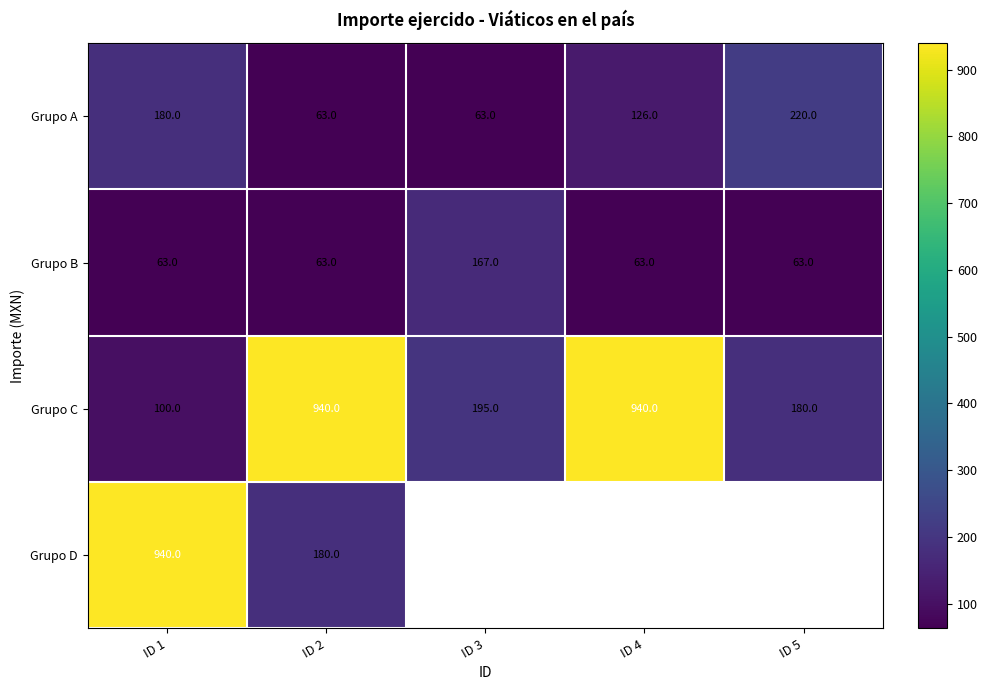

True or false: Grupo C has a value of 278 at ID 5.

False